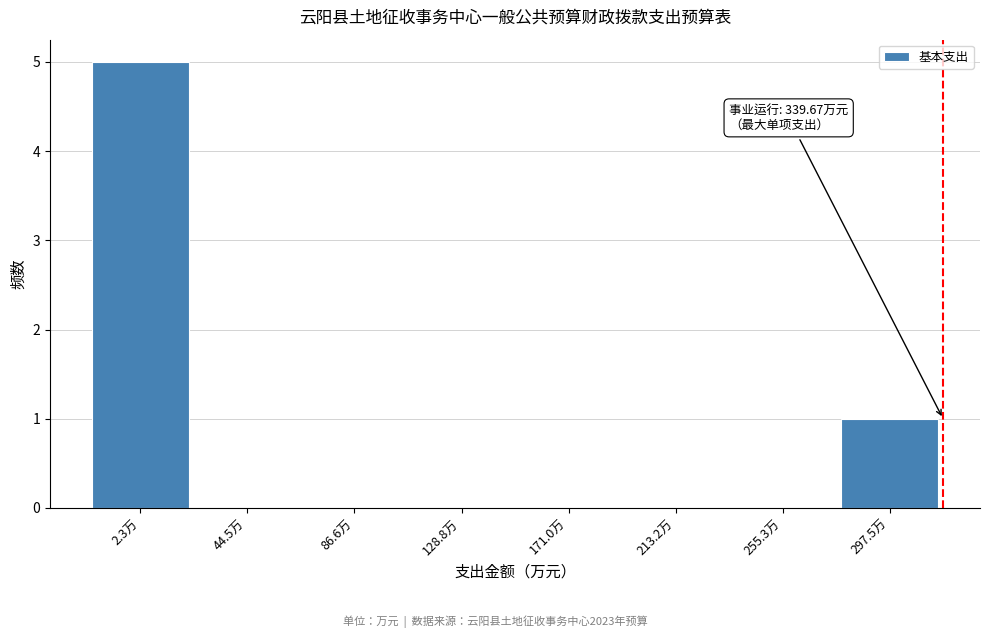

Reading left to right, list all the values displayed in this chart.

2.3万=5	44.5万=0	86.6万=0	128.8万=0	171.0万=0	213.2万=0	255.3万=0	297.5万=1